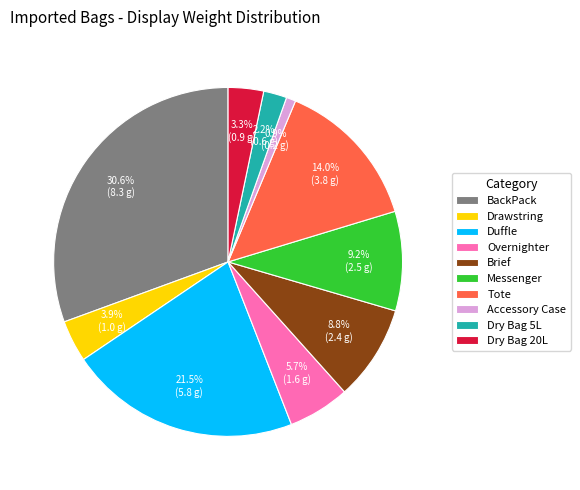

What portion of the pie excludes Dry Bag 20L?

96.7%